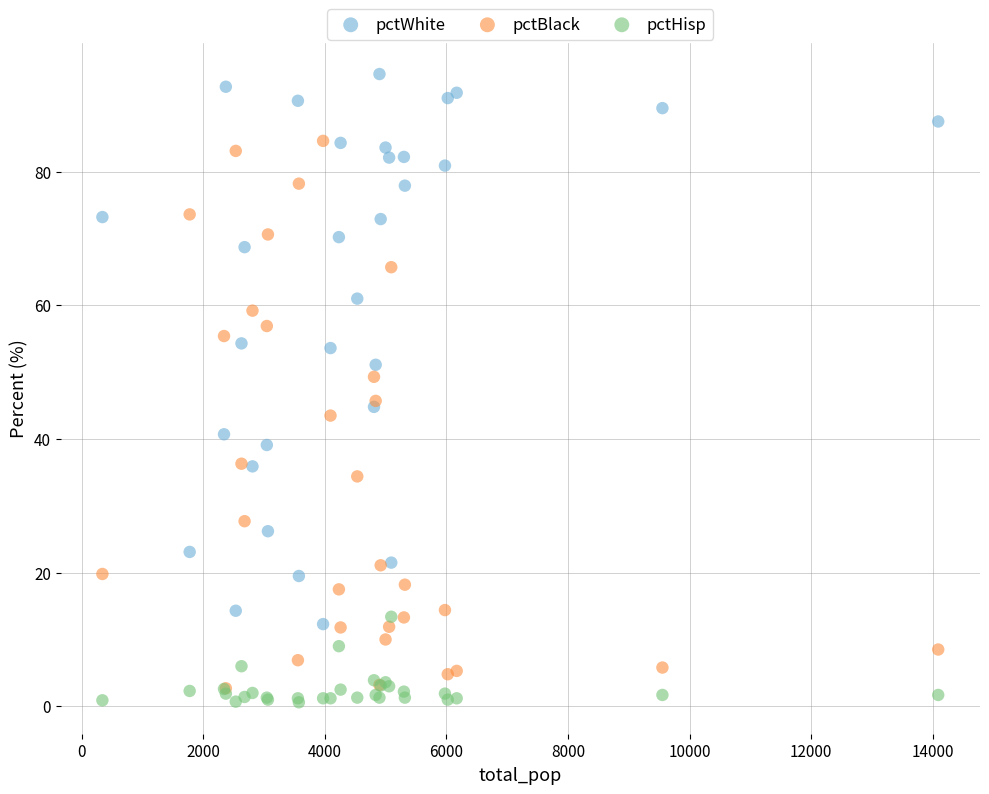

Which series contains the highest Y value?

pctWhite